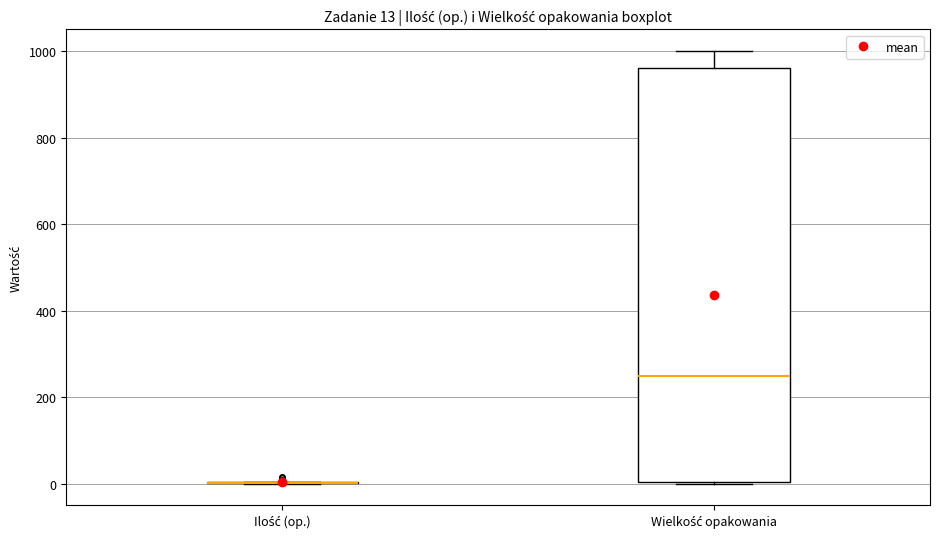

Comparing the boxes themselves (not the whiskers), which one is the tallest?

Wielkość opakowania